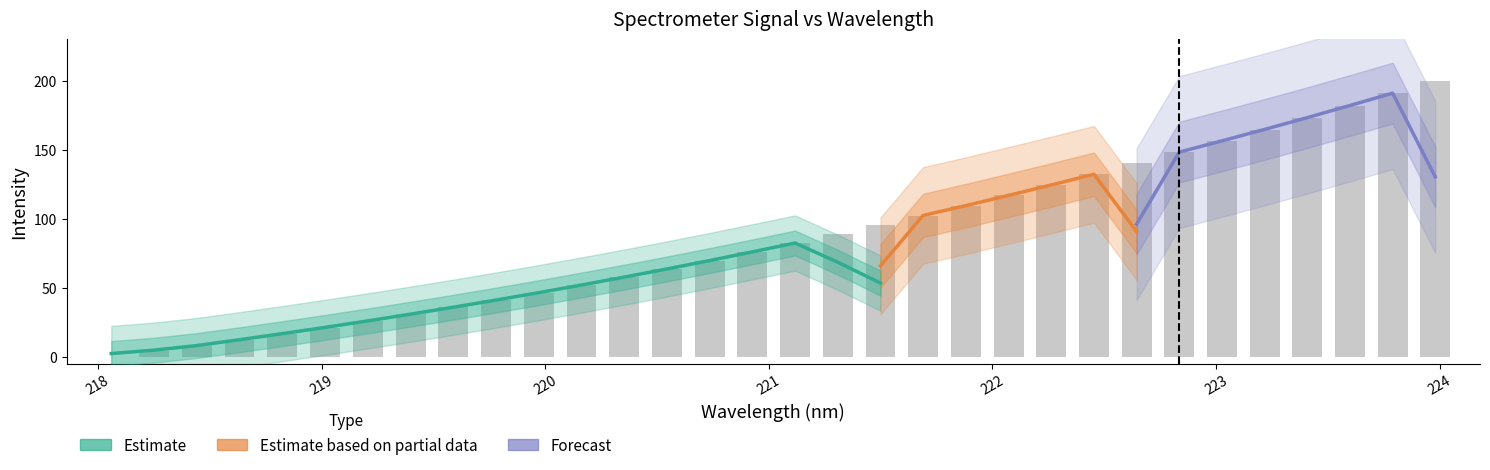

What is the value of the 22nd bar from the left?

116.9